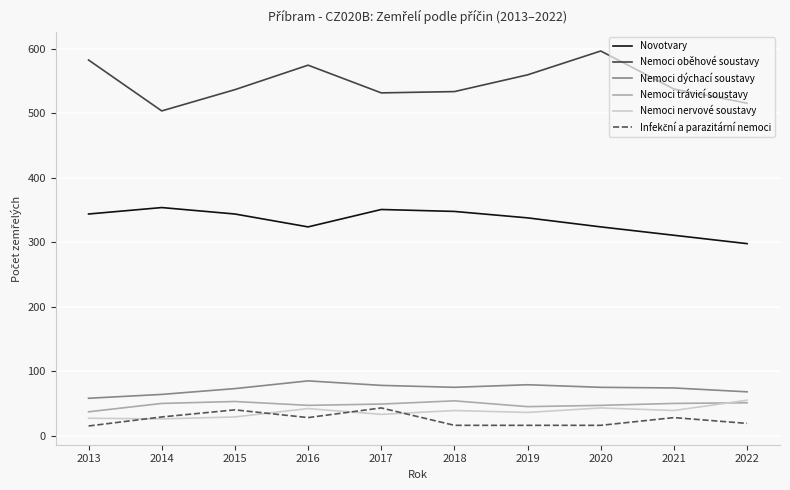

Is the value of Nemoci nervové soustavy at 2020 greater than the value of Nemoci dýchací soustavy at 2021?

No